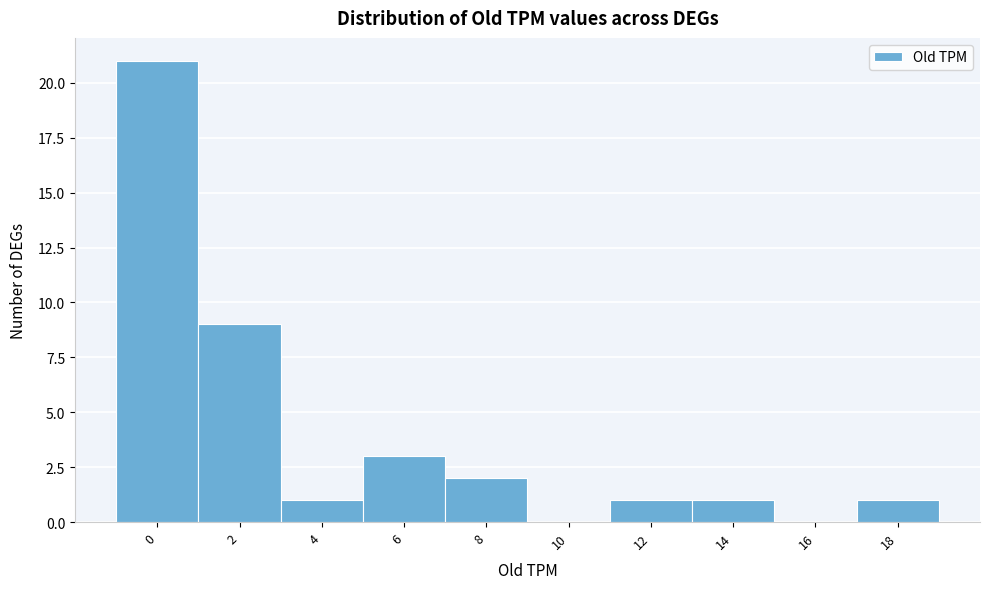

Reading left to right, extract all data points from this chart.

0=21	2=9	4=1	6=3	8=2	10=0	12=1	14=1	16=0	18=1